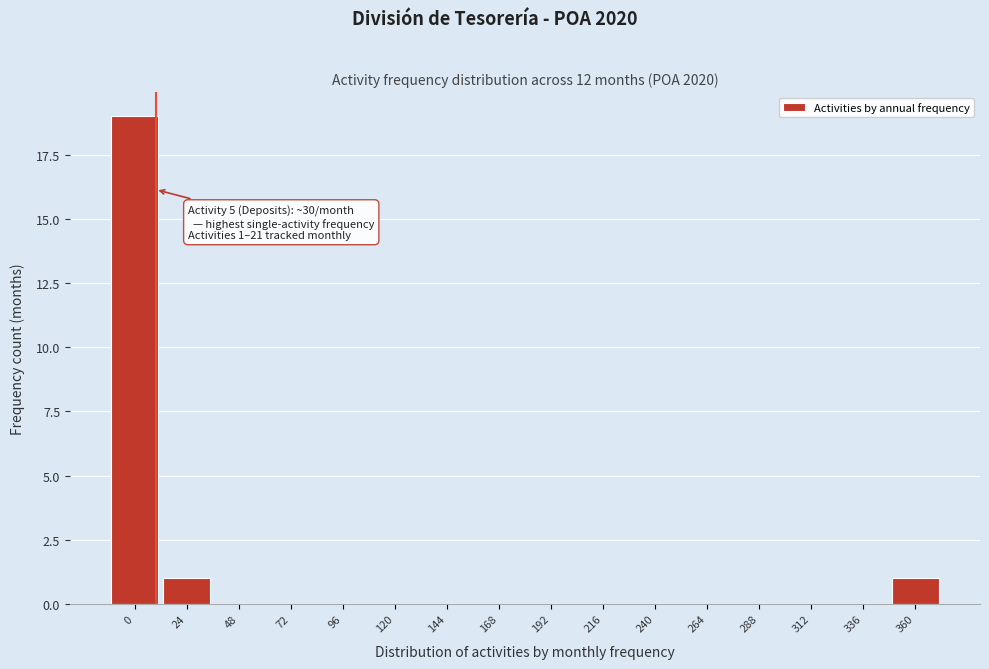

Reading left to right, extract all data points from this chart.

0=19	24=1	48=0	72=0	96=0	120=0	144=0	168=0	192=0	216=0	240=0	264=0	288=0	312=0	336=0	360=1